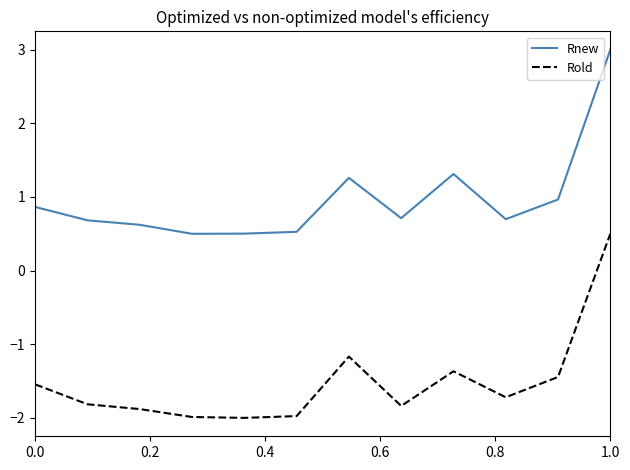

Rank the series by their maximum value, from highest to lowest.

Rnew, Rold